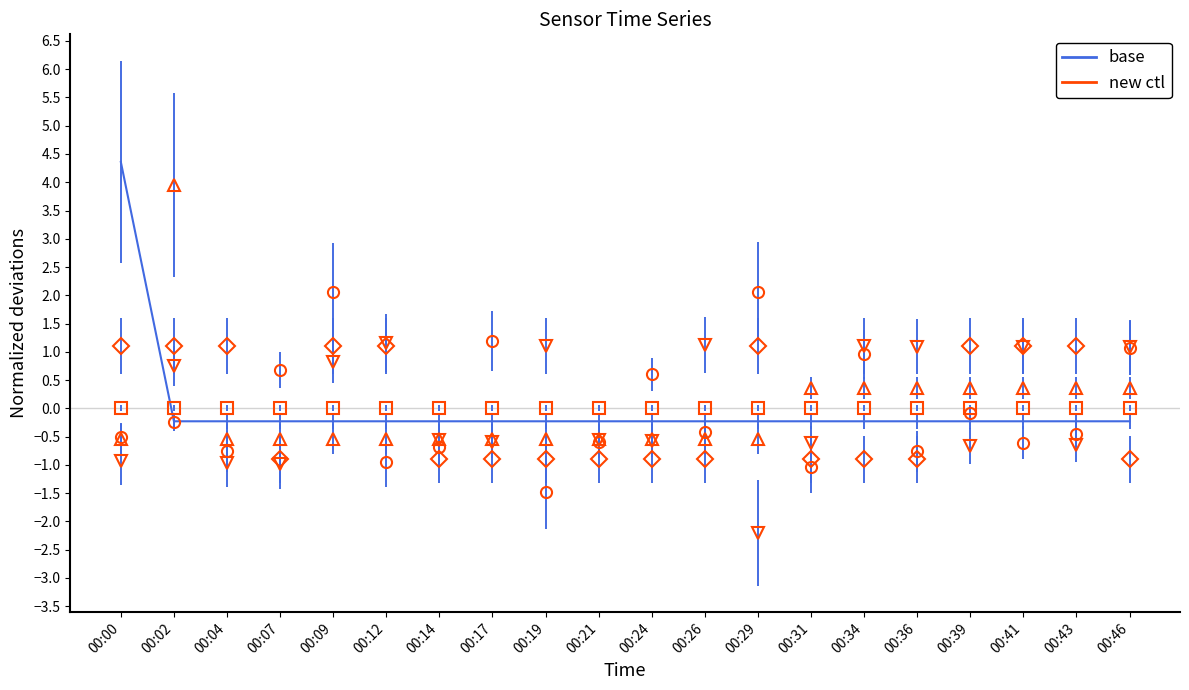

At how many categories does at least one series exceed -1?

20